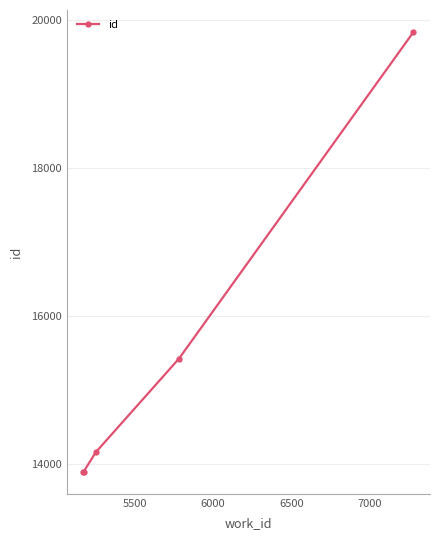

What is the value of the 2nd point from the left?

13899